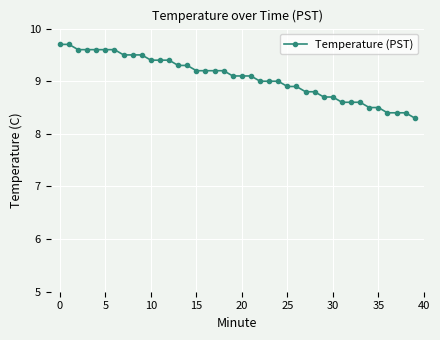

What is the difference between the maximum and minimum values?

1.4